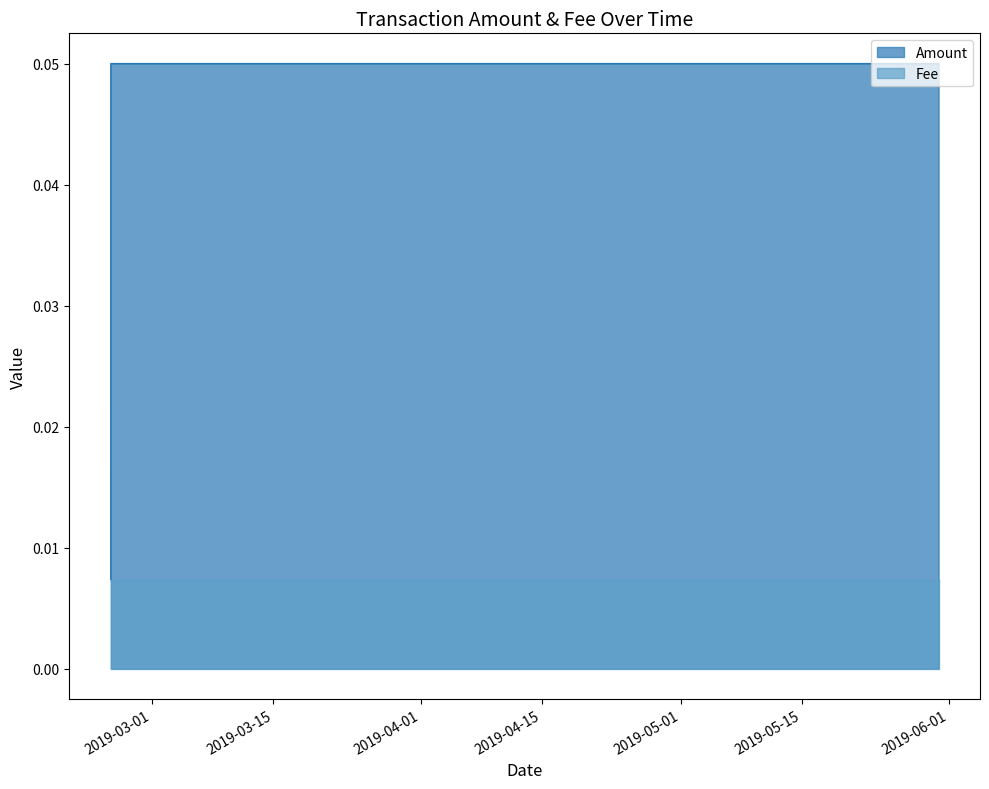

Which series has the largest total across all categories?

Amount